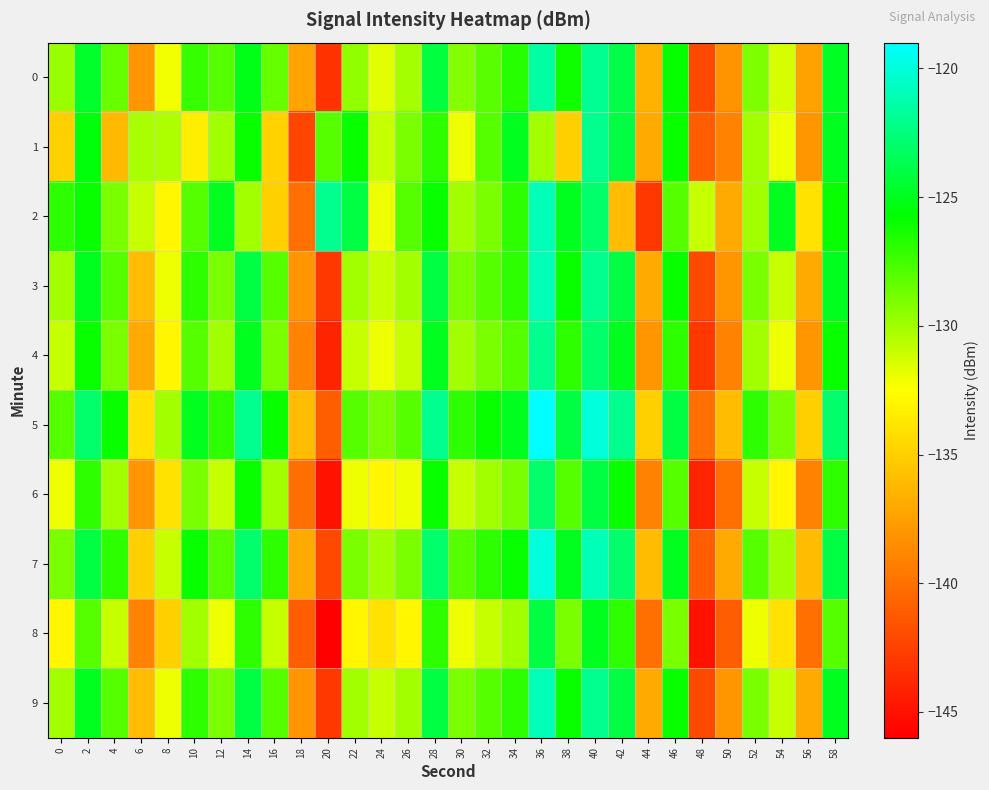

Reading left to right, list all the values displayed in this chart.

0: 0=-129.8	2=-124.7	4=-128.4	6=-138.0	8=-132.1	10=-127.2	12=-128.1	14=-125.1	16=-128.5	18=-137.3	20=-143.3	22=-129.7	24=-131.7	26=-130.2	28=-124.2	30=-129.3	32=-128.1	34=-126.8	36=-121.5	38=-126.1	40=-121.9	42=-123.9	44=-136.5	46=-125.9	48=-142.2	50=-138.2	52=-129.1	54=-131.4	56=-137.4	58=-124.9
1: 0=-135.0	2=-125.4	4=-136.2	6=-130.2	8=-130.3	10=-133.4	12=-130.1	14=-126.0	16=-134.8	18=-142.3	20=-128.0	22=-126.0	24=-131.0	26=-129.0	28=-127.0	30=-132.0	32=-128.0	34=-125.0	36=-130.0	38=-135.0	40=-122.0	42=-124.0	44=-137.0	46=-126.0	48=-141.0	50=-139.0	52=-130.0	54=-132.0	56=-138.0	58=-125.0
2: 0=-127.0	2=-126.0	4=-129.0	6=-131.0	8=-133.0	10=-128.0	12=-125.0	14=-130.0	16=-135.0	18=-140.0	20=-122.0	22=-124.0	24=-132.0	26=-128.0	28=-126.0	30=-130.0	32=-129.0	34=-127.0	36=-121.0	38=-125.0	40=-123.0	42=-136.0	44=-143.0	46=-128.0	48=-131.0	50=-137.0	52=-130.0	54=-125.0	56=-134.0	58=-126.0
3: 0=-130.0	2=-125.0	4=-128.0	6=-136.0	8=-132.0	10=-127.0	12=-129.0	14=-124.0	16=-128.0	18=-138.0	20=-143.0	22=-130.0	24=-131.0	26=-130.0	28=-124.0	30=-129.0	32=-128.0	34=-127.0	36=-121.0	38=-126.0	40=-122.0	42=-124.0	44=-137.0	46=-126.0	48=-142.0	50=-138.0	52=-129.0	54=-131.0	56=-137.0	58=-125.0
4: 0=-131.0	2=-126.0	4=-129.0	6=-137.0	8=-133.0	10=-128.0	12=-130.0	14=-125.0	16=-129.0	18=-139.0	20=-144.0	22=-131.0	24=-132.0	26=-131.0	28=-125.0	30=-130.0	32=-129.0	34=-128.0	36=-122.0	38=-127.0	40=-123.0	42=-125.0	44=-138.0	46=-127.0	48=-143.0	50=-139.0	52=-130.0	54=-132.0	56=-138.0	58=-126.0
5: 0=-128.0	2=-123.0	4=-126.0	6=-134.0	8=-130.0	10=-125.0	12=-127.0	14=-122.0	16=-126.0	18=-136.0	20=-141.0	22=-128.0	24=-129.0	26=-128.0	28=-122.0	30=-127.0	32=-126.0	34=-125.0	36=-119.0	38=-124.0	40=-120.0	42=-122.0	44=-135.0	46=-124.0	48=-140.0	50=-136.0	52=-127.0	54=-129.0	56=-135.0	58=-123.0
6: 0=-132.0	2=-127.0	4=-130.0	6=-138.0	8=-134.0	10=-129.0	12=-131.0	14=-126.0	16=-130.0	18=-140.0	20=-145.0	22=-132.0	24=-133.0	26=-132.0	28=-126.0	30=-131.0	32=-130.0	34=-129.0	36=-123.0	38=-128.0	40=-124.0	42=-126.0	44=-139.0	46=-128.0	48=-144.0	50=-140.0	52=-131.0	54=-133.0	56=-139.0	58=-127.0
7: 0=-129.0	2=-124.0	4=-127.0	6=-135.0	8=-131.0	10=-126.0	12=-128.0	14=-123.0	16=-127.0	18=-137.0	20=-142.0	22=-129.0	24=-130.0	26=-129.0	28=-123.0	30=-128.0	32=-127.0	34=-126.0	36=-120.0	38=-125.0	40=-121.0	42=-123.0	44=-136.0	46=-125.0	48=-141.0	50=-137.0	52=-128.0	54=-130.0	56=-136.0	58=-124.0
8: 0=-133.0	2=-128.0	4=-131.0	6=-139.0	8=-135.0	10=-130.0	12=-132.0	14=-127.0	16=-131.0	18=-141.0	20=-146.0	22=-133.0	24=-134.0	26=-133.0	28=-127.0	30=-132.0	32=-131.0	34=-130.0	36=-124.0	38=-129.0	40=-125.0	42=-127.0	44=-140.0	46=-129.0	48=-145.0	50=-141.0	52=-132.0	54=-134.0	56=-140.0	58=-128.0
9: 0=-130.0	2=-125.0	4=-128.0	6=-136.0	8=-132.0	10=-127.0	12=-129.0	14=-124.0	16=-128.0	18=-138.0	20=-143.0	22=-130.0	24=-131.0	26=-130.0	28=-124.0	30=-129.0	32=-128.0	34=-127.0	36=-121.0	38=-126.0	40=-122.0	42=-124.0	44=-137.0	46=-126.0	48=-142.0	50=-138.0	52=-129.0	54=-131.0	56=-137.0	58=-125.0